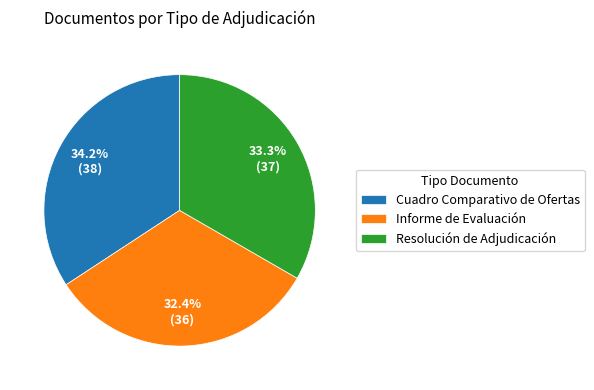

What percentage is the Resolución de Adjudicación slice, to the nearest percent?

33%